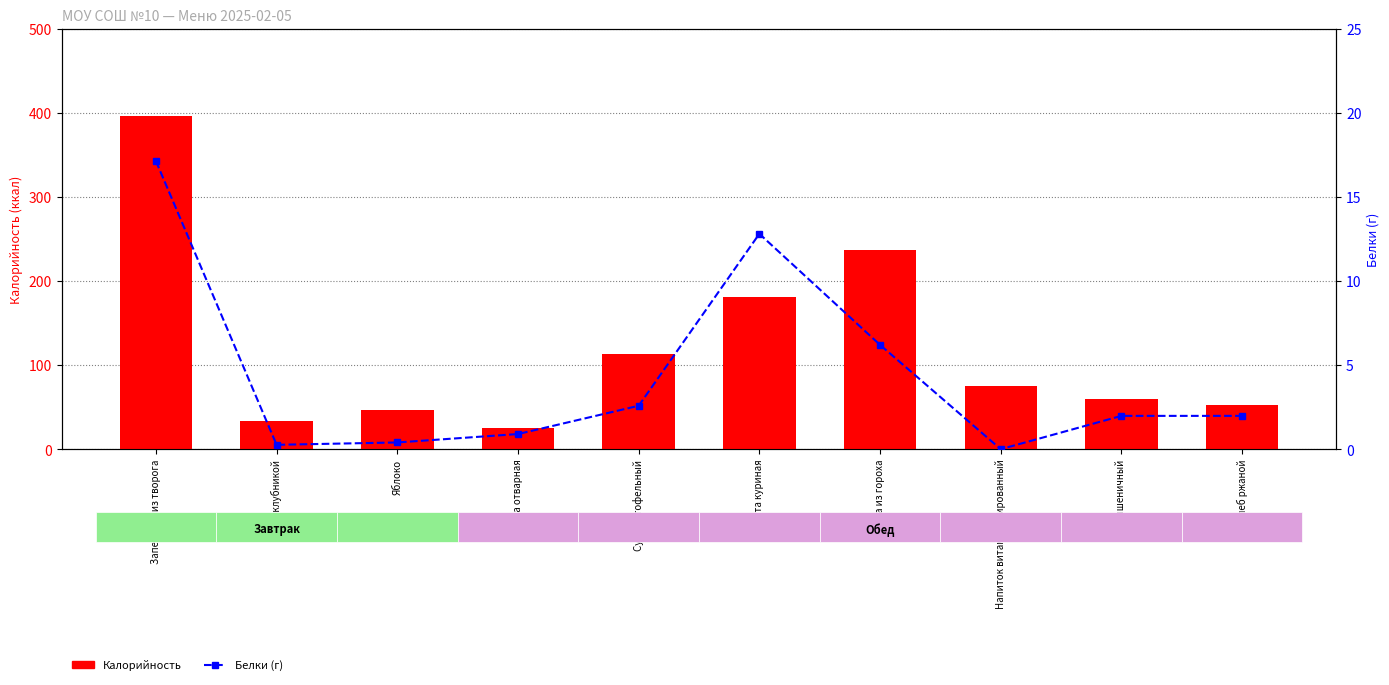

Reading right to left, what are all the values shown in this chart?

Калорийность: 52.2	59.7	75.0	236.5	181.3	113.3	25.2	47.0	33.2	395.5
Белки (г): 2.0	2.0	0.0	6.2	12.8	2.6	0.9	0.4	0.3	17.1